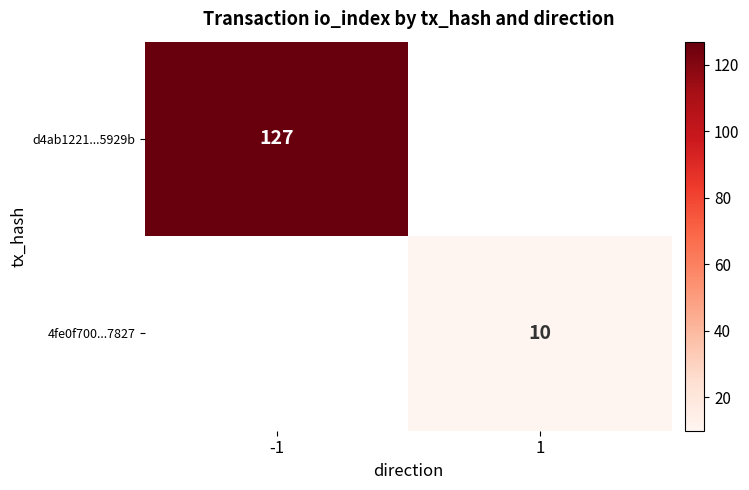

True or false: 4fe0f700...7827 has a value of 10 at 1.

True